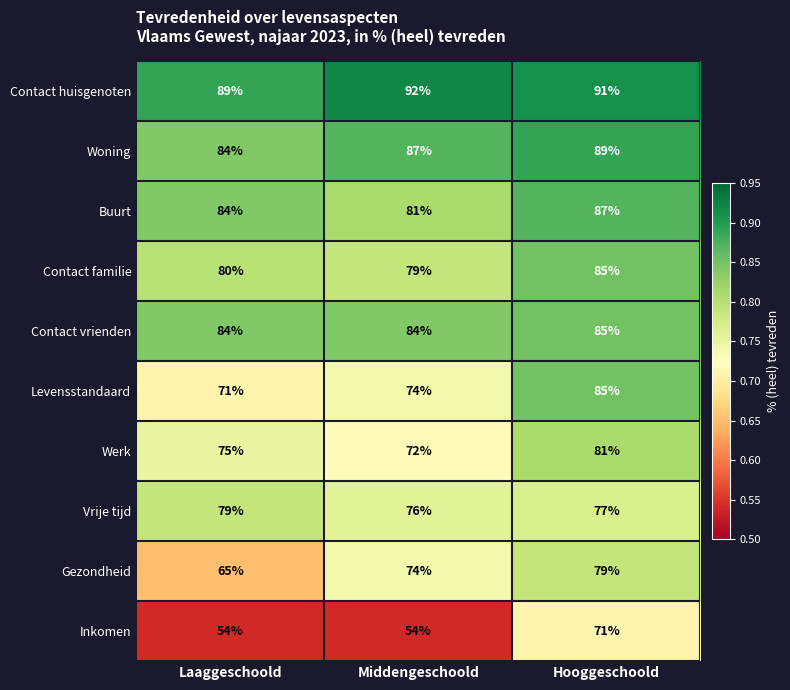

At which category is the sum across all series the highest?

Hooggeschoold